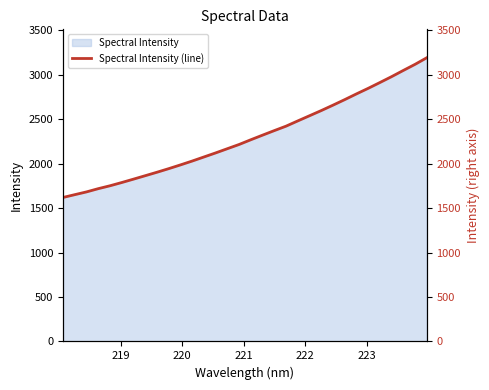

What is the sum of all values?

73614.4